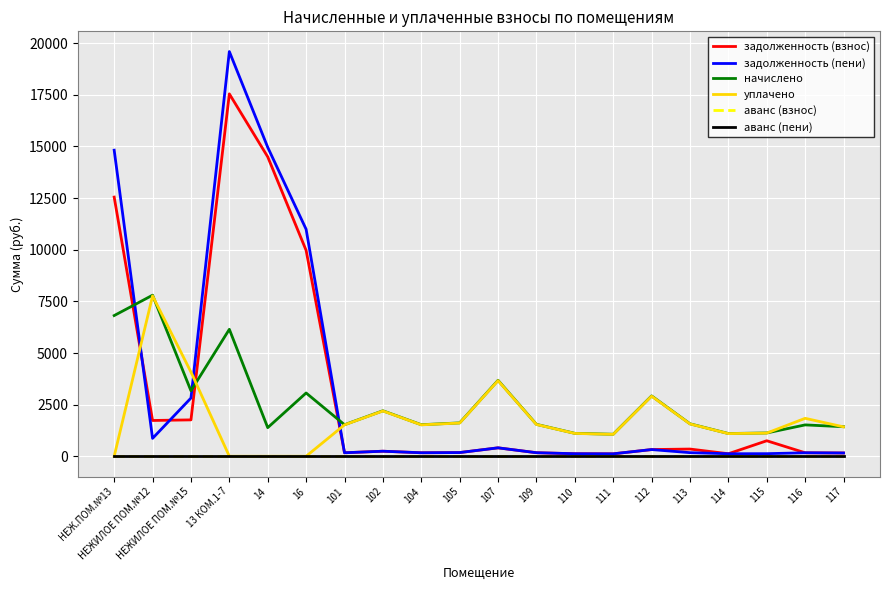

List the labels in order of задолженность (пени) value, largest first.

13 КОМ.1-7, 14, НЕЖ.ПОМ.№13, 16, НЕЖИЛОЕ ПОМ.№15, НЕЖИЛОЕ ПОМ.№12, 107, 112, 102, 105, 113, 109, 101, 104, 116, 117, 115, 110, 114, 111